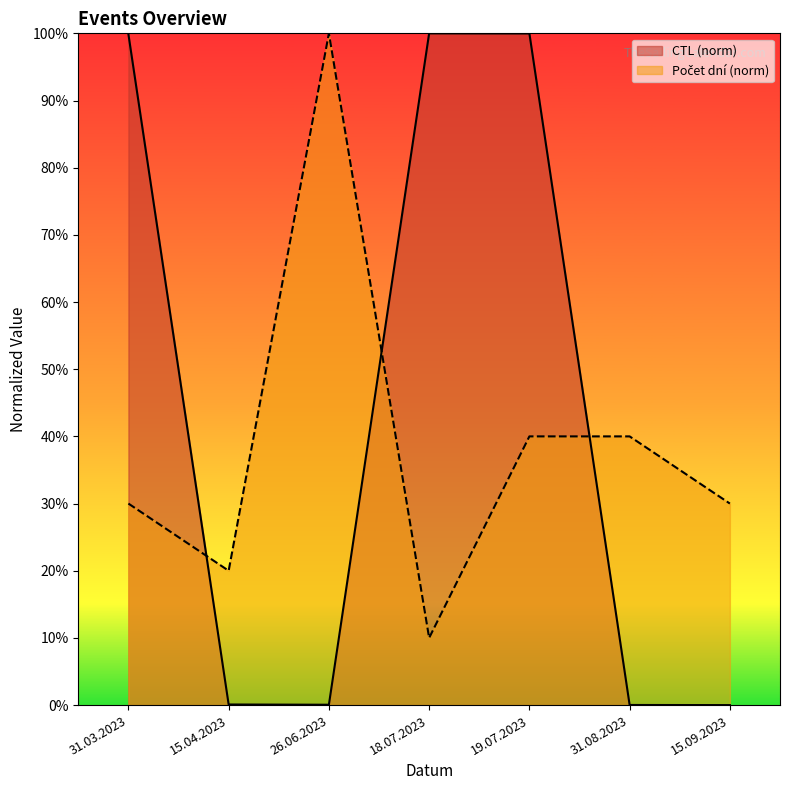

What is the difference between the second highest and minimum values in the Počet dní series?

30.0